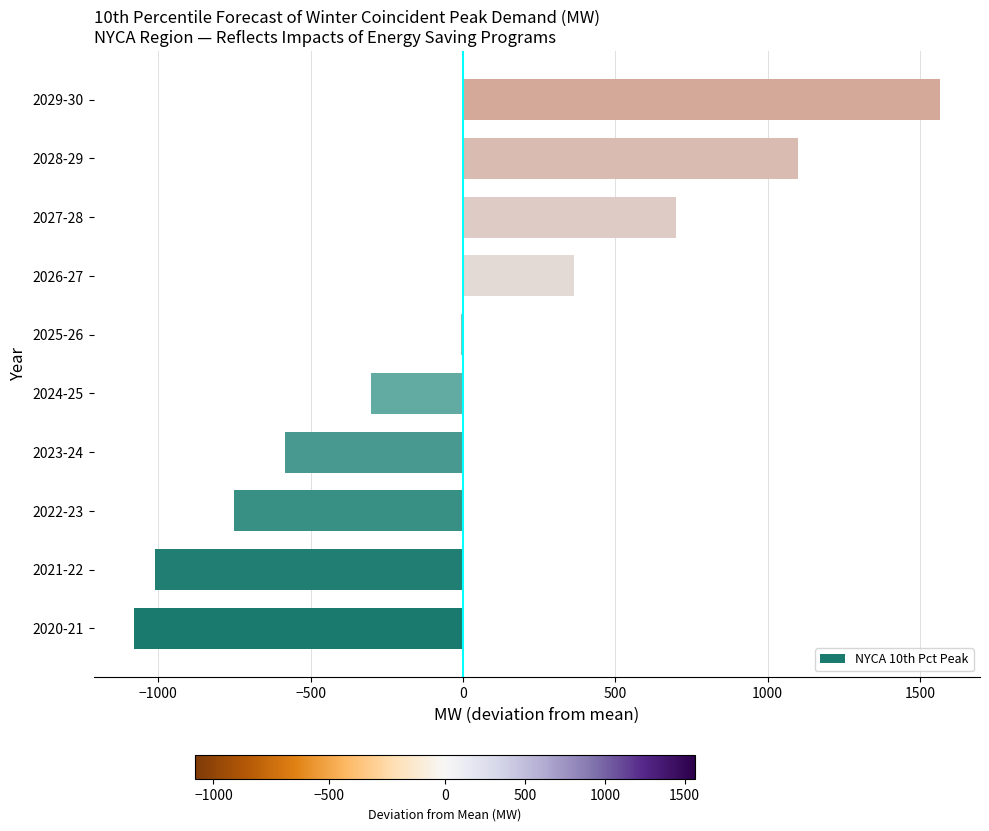

Where is the data nearest to the value 242?

2026-27